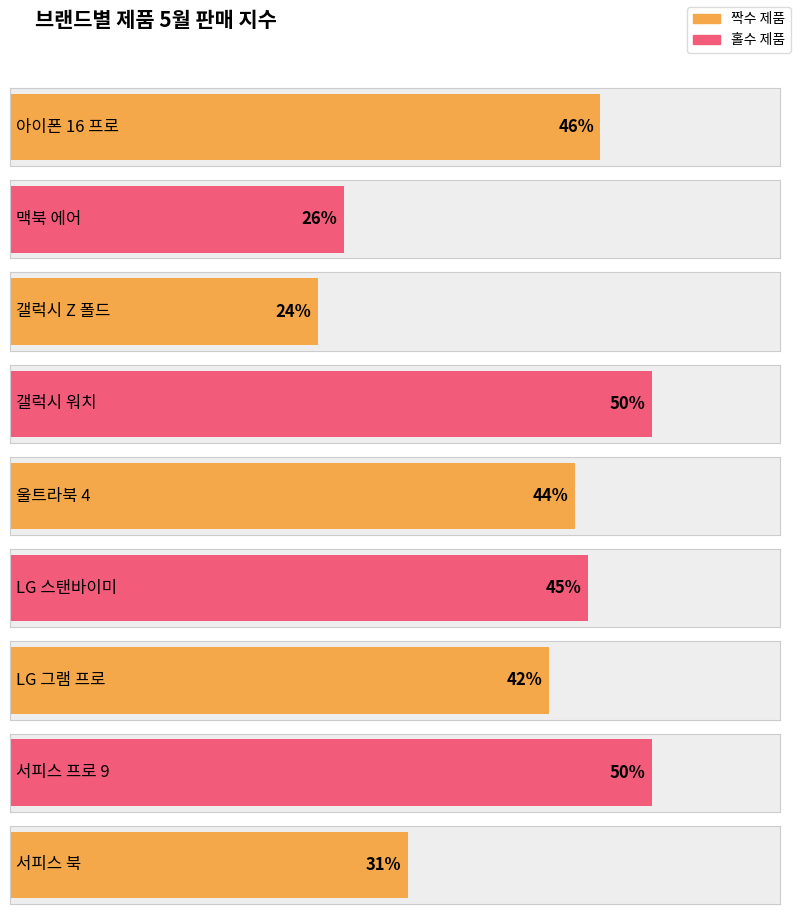

List the labels in order of value, smallest first.

갤럭시 Z 폴드, 맥북 에어, 서피스 북, LG 그램 프로, 울트라북 4, LG 스탠바이미, 아이폰 16 프로, 갤럭시 워치, 서피스 프로 9